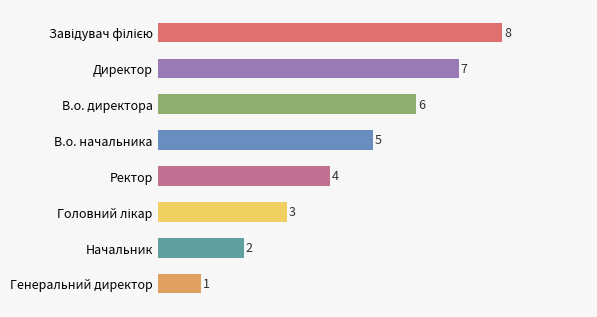

How many values are below 5?

4